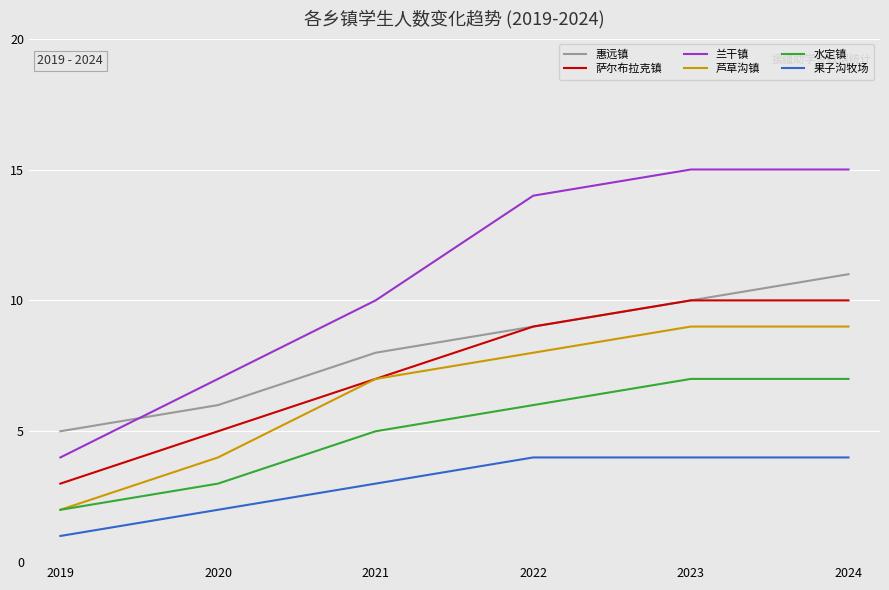

The value of 芦草沟镇 at 2020 is 1. True or false?

False